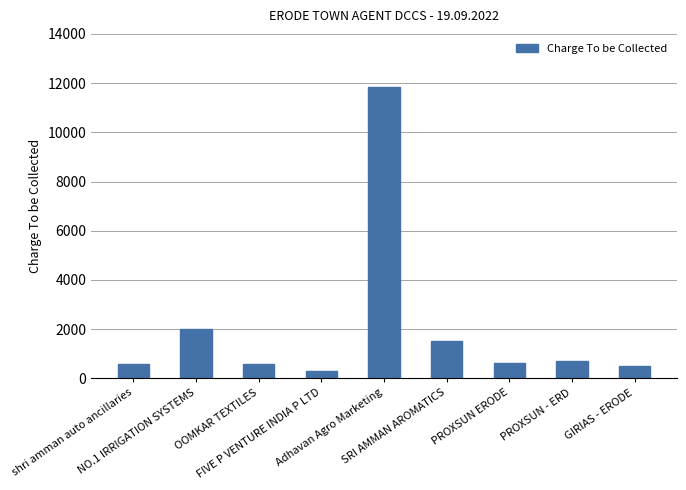

What is the maximum value shown in the chart?

11854.1